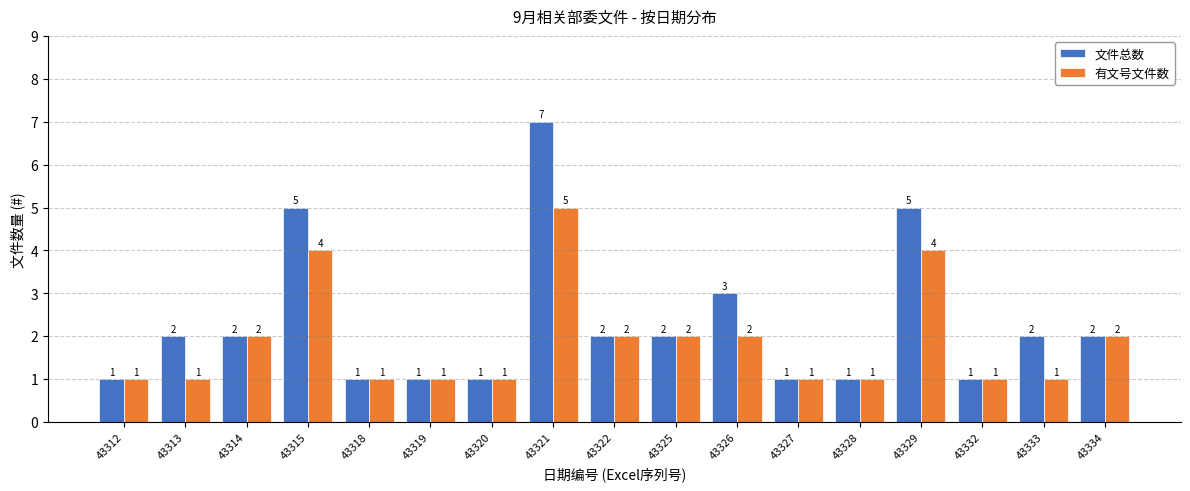

At how many categories does at least one series exceed 6?

1